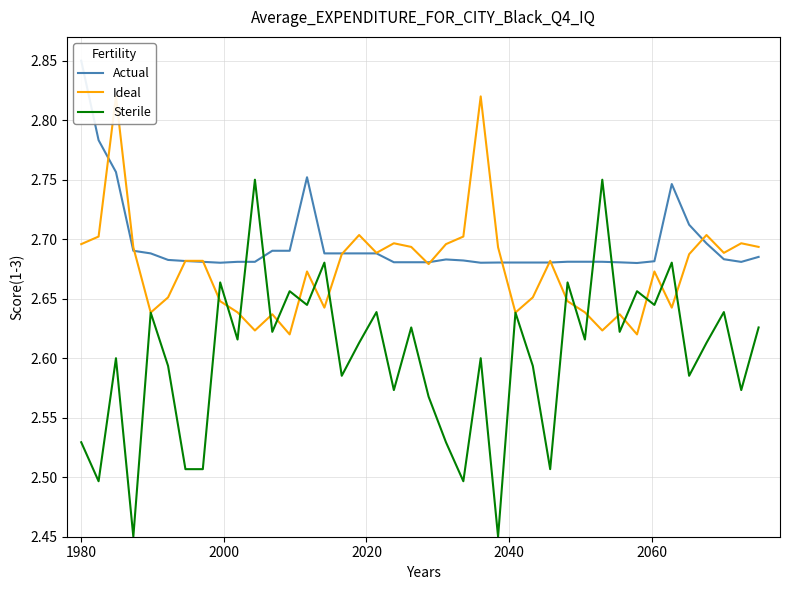

Is the value of Actual at 2060 greater than the value of Ideal at 21?

No